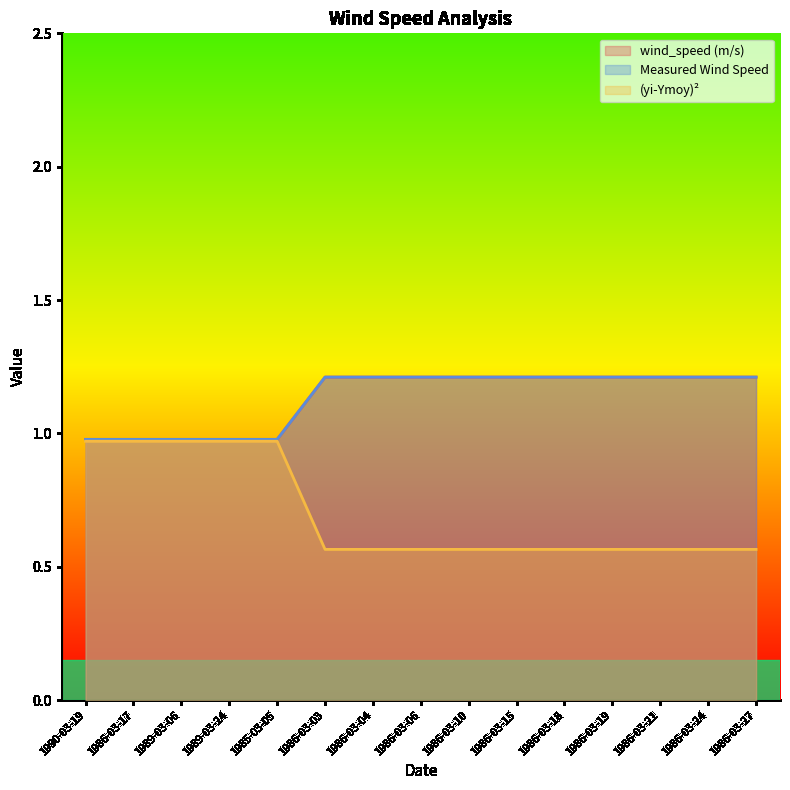

True or false: (yi-Ymoy)² and wind_speed (m/s) cross at least once.

False